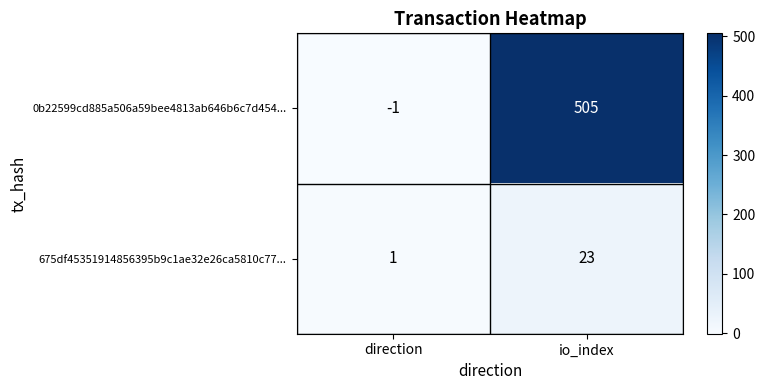

At io_index, list the series in order from largest to smallest.

0b22599cd885a506a59bee4813ab646b6c7d454..., 675df45351914856395b9c1ae32e26ca5810c77...